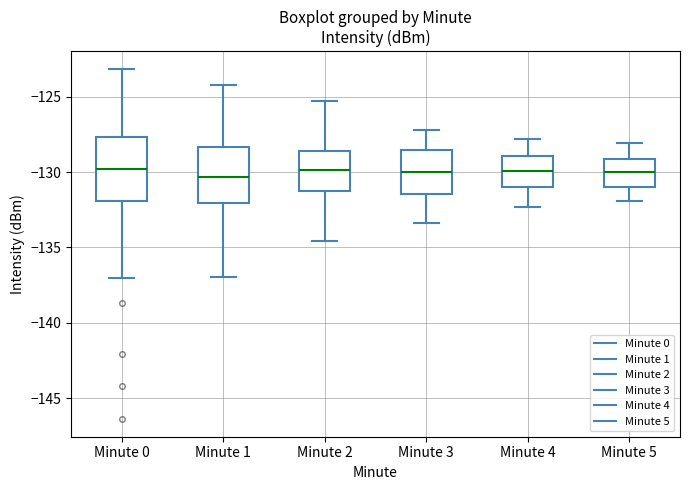

Where does the median line of the box for Minute 2 sit on the y-axis? The values are not printed on the chart, so give them approximately, as read against the axis.

-130.0